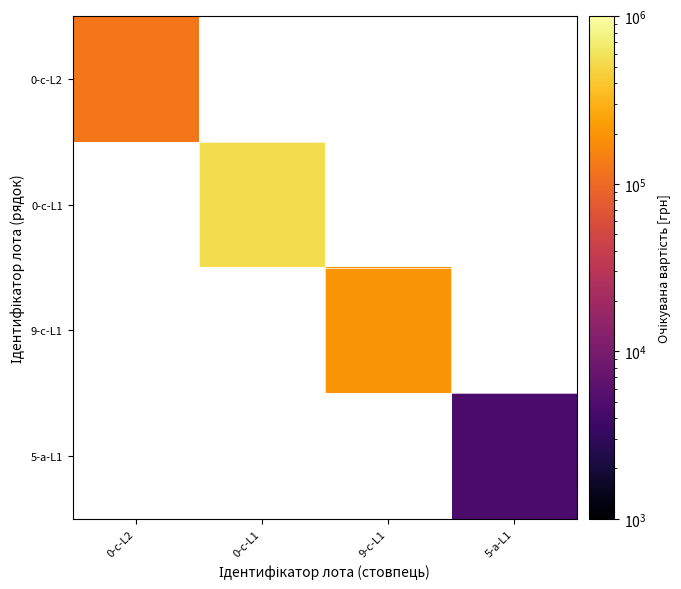

Where is 0-c-L2 nearest to the value 128368?

0-c-L2